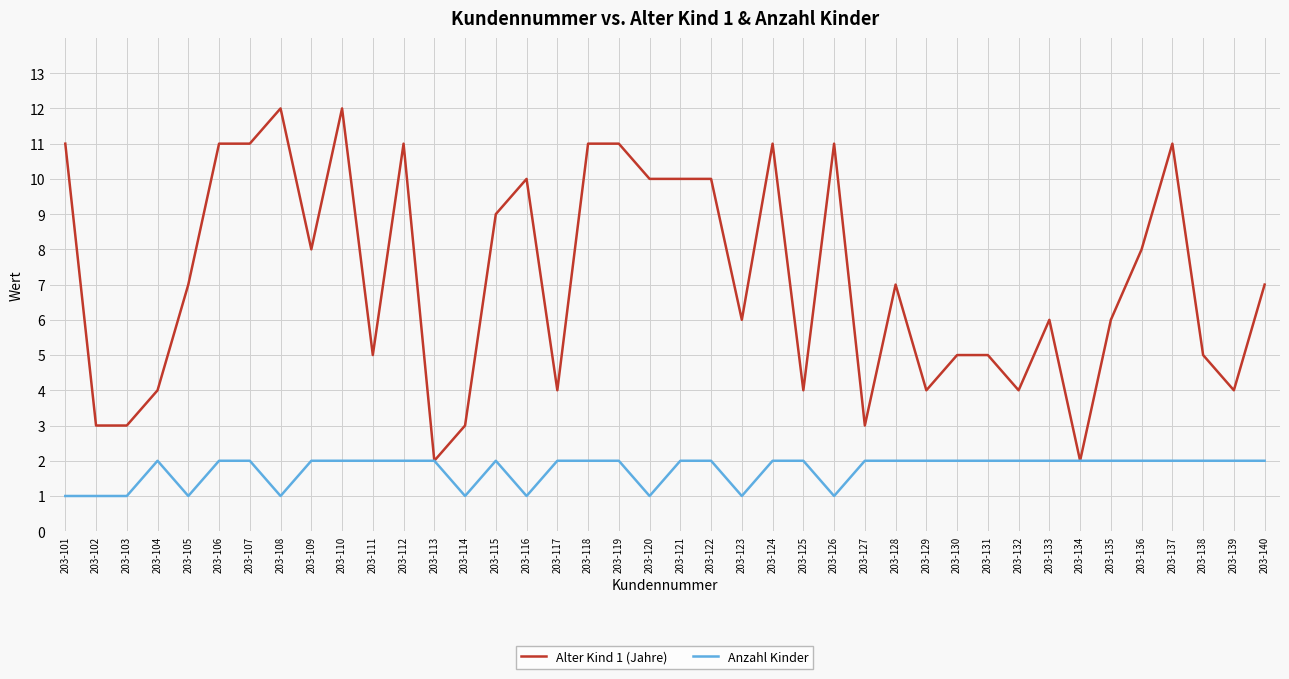

What is the total value across all series at 203-131?

7